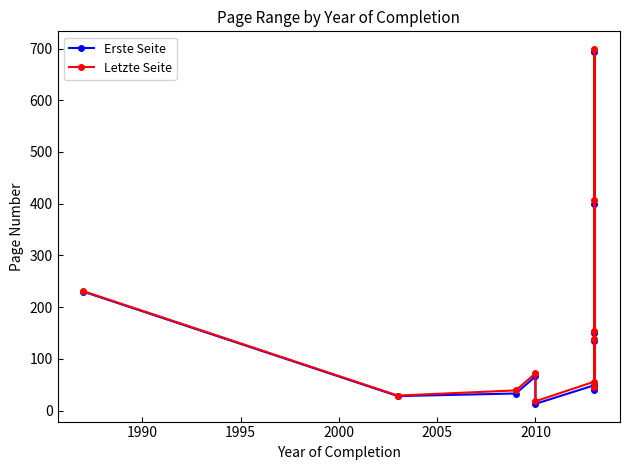

Which series has the widest spread of values?

Letzte Seite